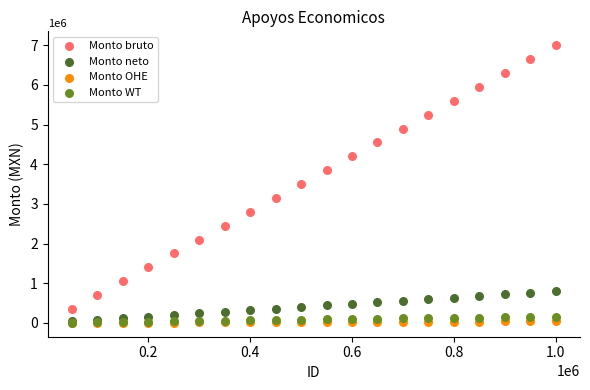

What are all the series names shown in the legend?

Monto bruto, Monto neto, Monto OHE, Monto WT